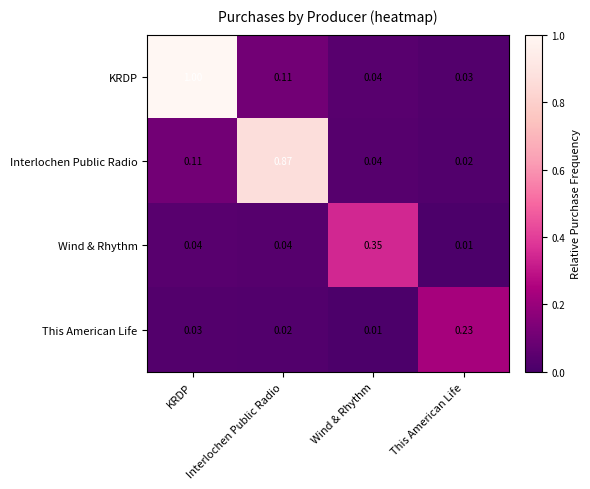

At which label is KRDP closest to 0?

This American Life